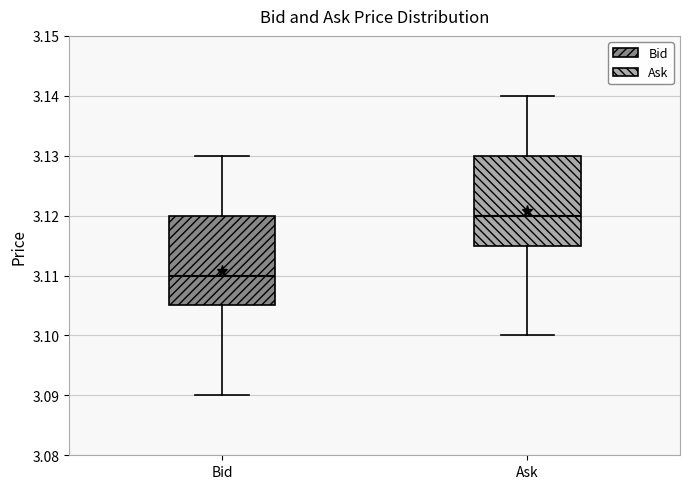

Where does the upper whisker of the box for Ask end on the y-axis? The values are not printed on the chart, so give them approximately, as read against the axis.

3.140